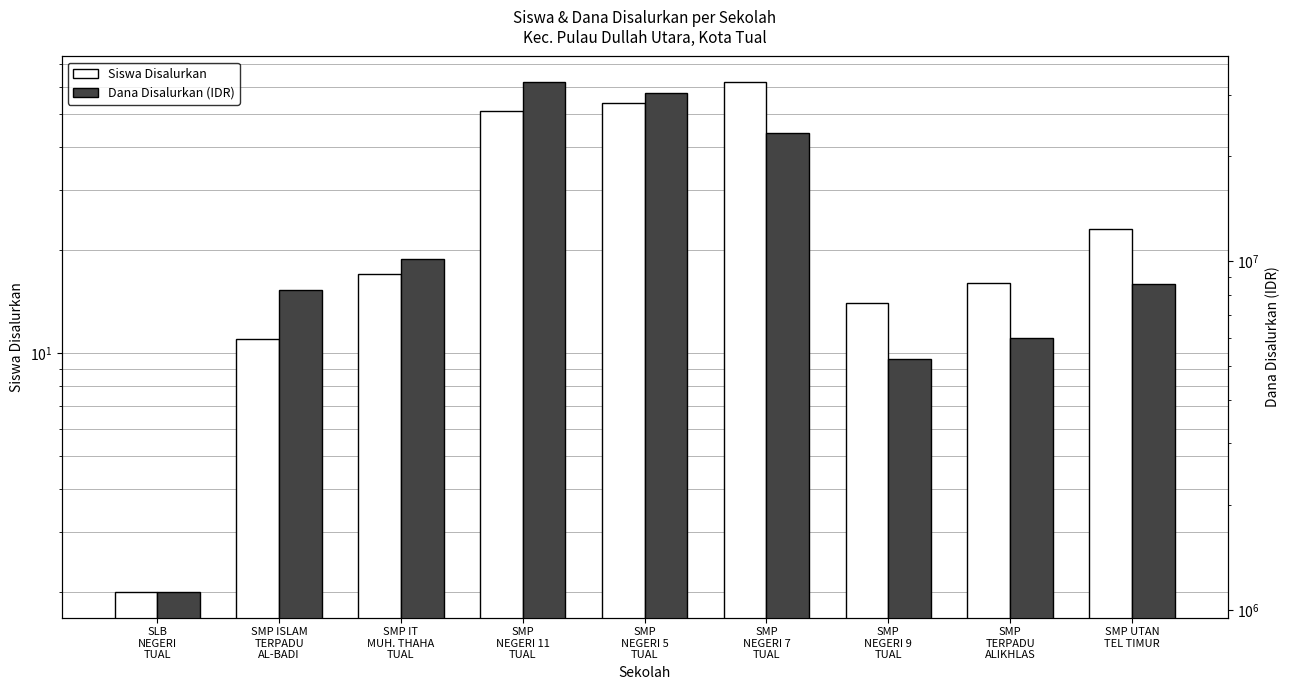

At which label is Dana Disalurkan closest to 16875000?

SMP
NEGERI 7
TUAL